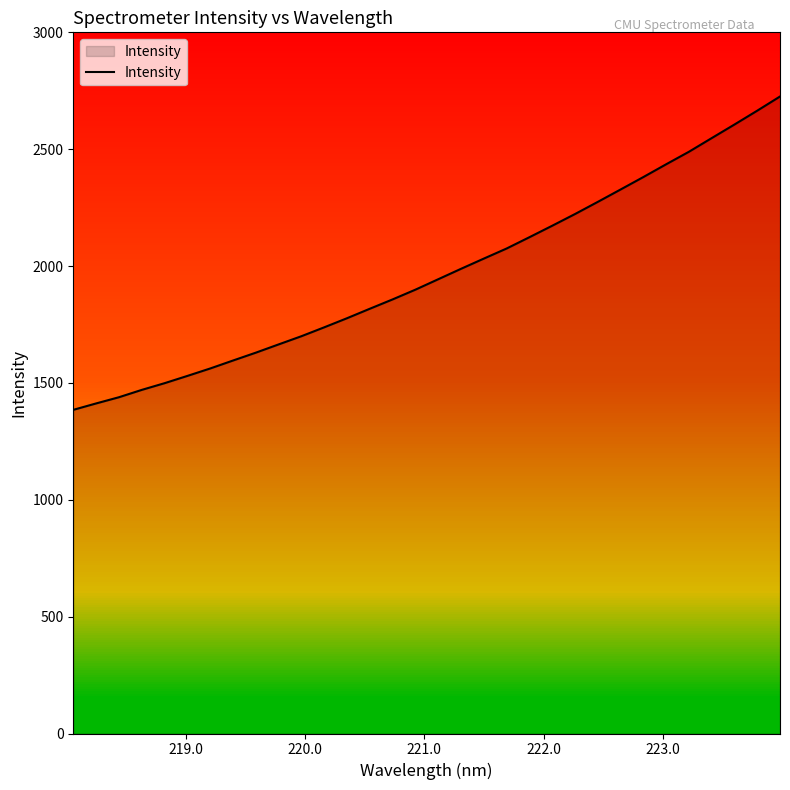

What is the difference between the maximum and minimum values?

1340.6